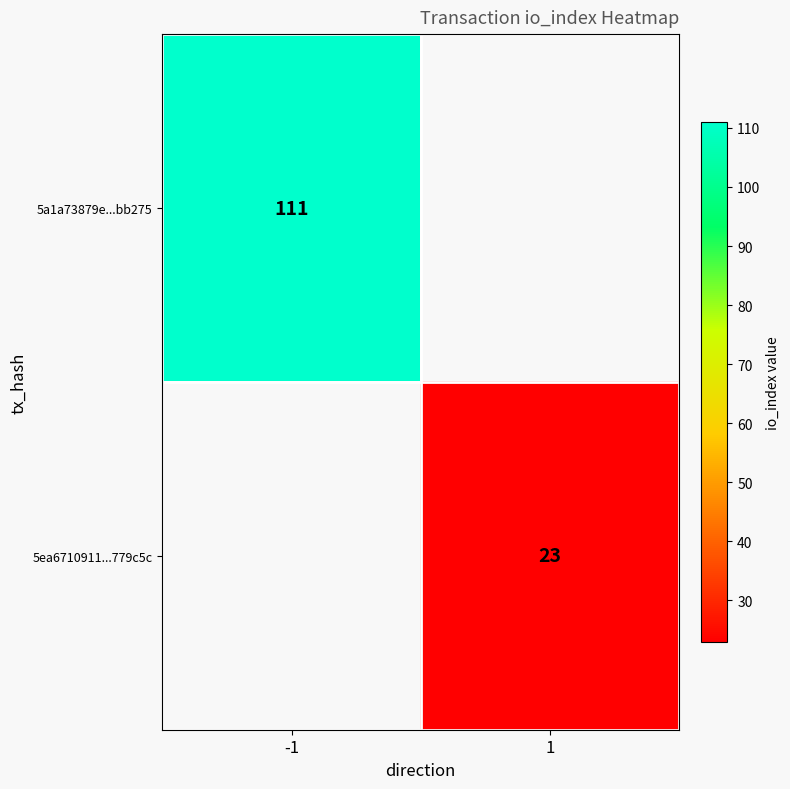

Which label corresponds to the largest value in the chart?

-1